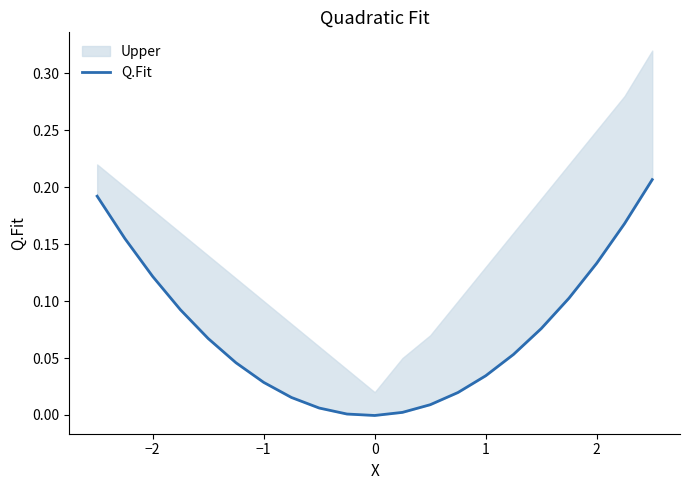

Reading left to right, extract all data points from this chart.

0.2	0.2	0.1	0.1	0.1	0.0	0.0	0.0	0.0	0.0	-0.0	0.0	0.0	0.0	0.0	0.1	0.1	0.1	0.1	0.2	0.2